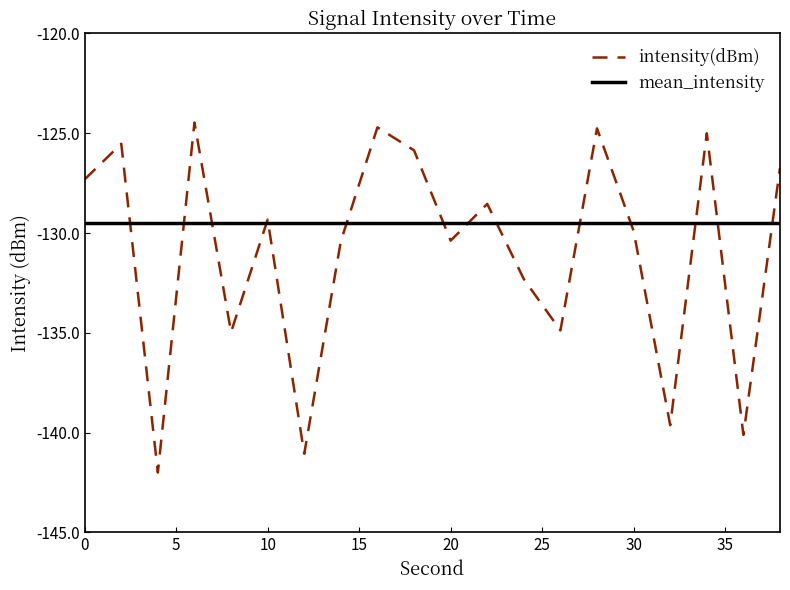

True or false: intensity(dBm) and mean_intensity cross at least once.

True